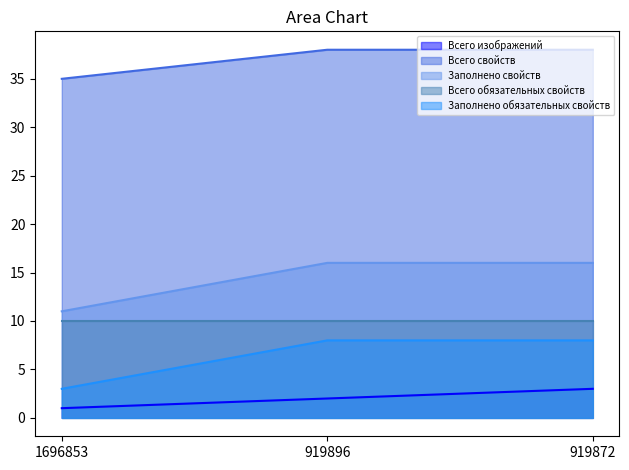

What value does the Всего свойств series have at 919872?

38